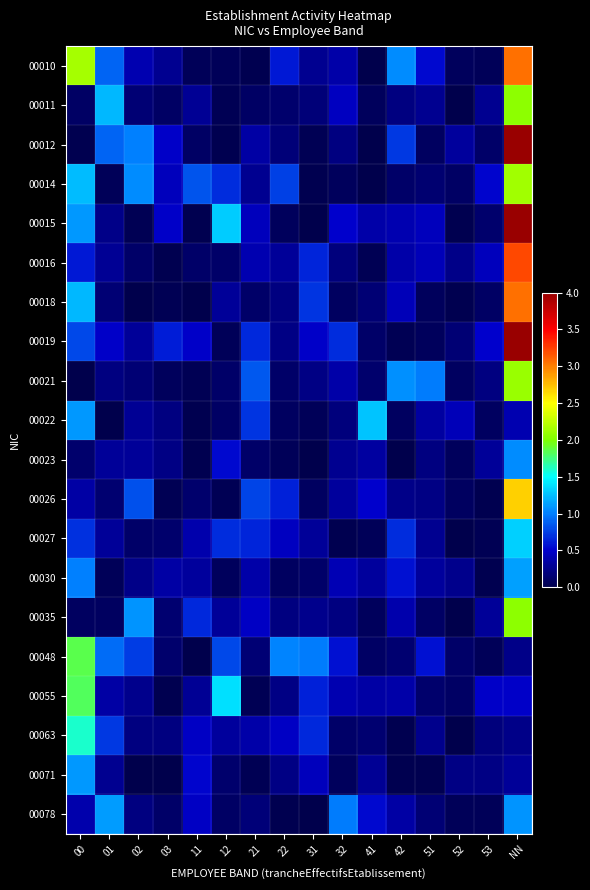

Reading right to left, extract all data points from this chart.

00010: NN=3.1	53=0.1	52=0.1	51=0.5	42=1.1	41=0.0	32=0.4	31=0.3	22=0.6	21=0.0	12=0.1	11=0.1	03=0.3	02=0.4	01=0.9	00=2.1
00011: NN=2.1	53=0.3	52=0.0	51=0.3	42=0.2	41=0.1	32=0.5	31=0.2	22=0.1	21=0.1	12=0.0	11=0.3	03=0.1	02=0.2	01=1.2	00=0.1
00012: NN=4.0	53=0.1	52=0.3	51=0.1	42=0.7	41=0.0	32=0.2	31=0.0	22=0.2	21=0.3	12=0.0	11=0.1	03=0.5	02=1.0	01=0.9	00=0.0
00014: NN=2.1	53=0.5	52=0.1	51=0.1	42=0.1	41=0.0	32=0.1	31=0.0	22=0.8	21=0.3	12=0.7	11=0.8	03=0.4	02=1.0	01=0.1	00=1.2
00015: NN=4.0	53=0.1	52=0.0	51=0.4	42=0.4	41=0.4	32=0.5	31=0.0	22=0.1	21=0.4	12=1.3	11=0.0	03=0.5	02=0.0	01=0.2	00=1.1
00016: NN=3.2	53=0.4	52=0.2	51=0.4	42=0.4	41=0.0	32=0.2	31=0.7	22=0.3	21=0.4	12=0.1	11=0.1	03=0.0	02=0.1	01=0.3	00=0.6
00018: NN=3.1	53=0.1	52=0.0	51=0.1	42=0.4	41=0.2	32=0.1	31=0.7	22=0.2	21=0.1	12=0.3	11=0.0	03=0.0	02=0.0	01=0.2	00=1.2
00019: NN=4.0	53=0.5	52=0.2	51=0.1	42=0.0	41=0.1	32=0.7	31=0.5	22=0.2	21=0.7	12=0.1	11=0.5	03=0.6	02=0.3	01=0.5	00=0.8
00021: NN=2.1	53=0.2	52=0.1	51=1.0	42=1.1	41=0.1	32=0.4	31=0.2	22=0.1	21=0.9	12=0.1	11=0.0	03=0.1	02=0.2	01=0.2	00=0.0
00022: NN=0.4	53=0.1	52=0.4	51=0.3	42=0.1	41=1.3	32=0.2	31=0.0	22=0.1	21=0.7	12=0.1	11=0.0	03=0.2	02=0.3	01=0.0	00=1.1
00023: NN=1.1	53=0.3	52=0.1	51=0.2	42=0.0	41=0.3	32=0.3	31=0.0	22=0.1	21=0.1	12=0.5	11=0.0	03=0.2	02=0.3	01=0.3	00=0.1
00026: NN=2.7	53=0.0	52=0.1	51=0.2	42=0.2	41=0.5	32=0.3	31=0.1	22=0.6	21=0.8	12=0.0	11=0.1	03=0.0	02=0.8	01=0.1	00=0.4
00027: NN=1.3	53=0.0	52=0.0	51=0.3	42=0.7	41=0.1	32=0.0	31=0.3	22=0.5	21=0.7	12=0.7	11=0.4	03=0.1	02=0.1	01=0.3	00=0.7
00030: NN=1.1	53=0.0	52=0.3	51=0.3	42=0.6	41=0.3	32=0.4	31=0.1	22=0.1	21=0.4	12=0.1	11=0.3	03=0.4	02=0.2	01=0.1	00=1.0
00035: NN=2.1	53=0.3	52=0.0	51=0.1	42=0.4	41=0.1	32=0.2	31=0.3	22=0.2	21=0.5	12=0.3	11=0.7	03=0.1	02=1.1	01=0.1	00=0.1
00048: NN=0.2	53=0.1	52=0.1	51=0.6	42=0.1	41=0.1	32=0.6	31=1.0	22=1.0	21=0.2	12=0.8	11=0.0	03=0.1	02=0.7	01=0.9	00=1.8
00055: NN=0.5	53=0.5	52=0.1	51=0.1	42=0.4	41=0.4	32=0.4	31=0.6	22=0.2	21=0.0	12=1.4	11=0.3	03=0.0	02=0.3	01=0.4	00=1.8
00063: NN=0.2	53=0.2	52=0.0	51=0.3	42=0.0	41=0.1	32=0.1	31=0.7	22=0.5	21=0.4	12=0.3	11=0.5	03=0.2	02=0.2	01=0.7	00=1.6
00071: NN=0.3	53=0.2	52=0.2	51=0.0	42=0.0	41=0.3	32=0.1	31=0.4	22=0.2	21=0.0	12=0.1	11=0.5	03=0.0	02=0.0	01=0.3	00=1.1
00078: NN=1.1	53=0.1	52=0.1	51=0.2	42=0.4	41=0.5	32=1.0	31=0.0	22=0.0	21=0.2	12=0.1	11=0.5	03=0.1	02=0.2	01=1.1	00=0.4